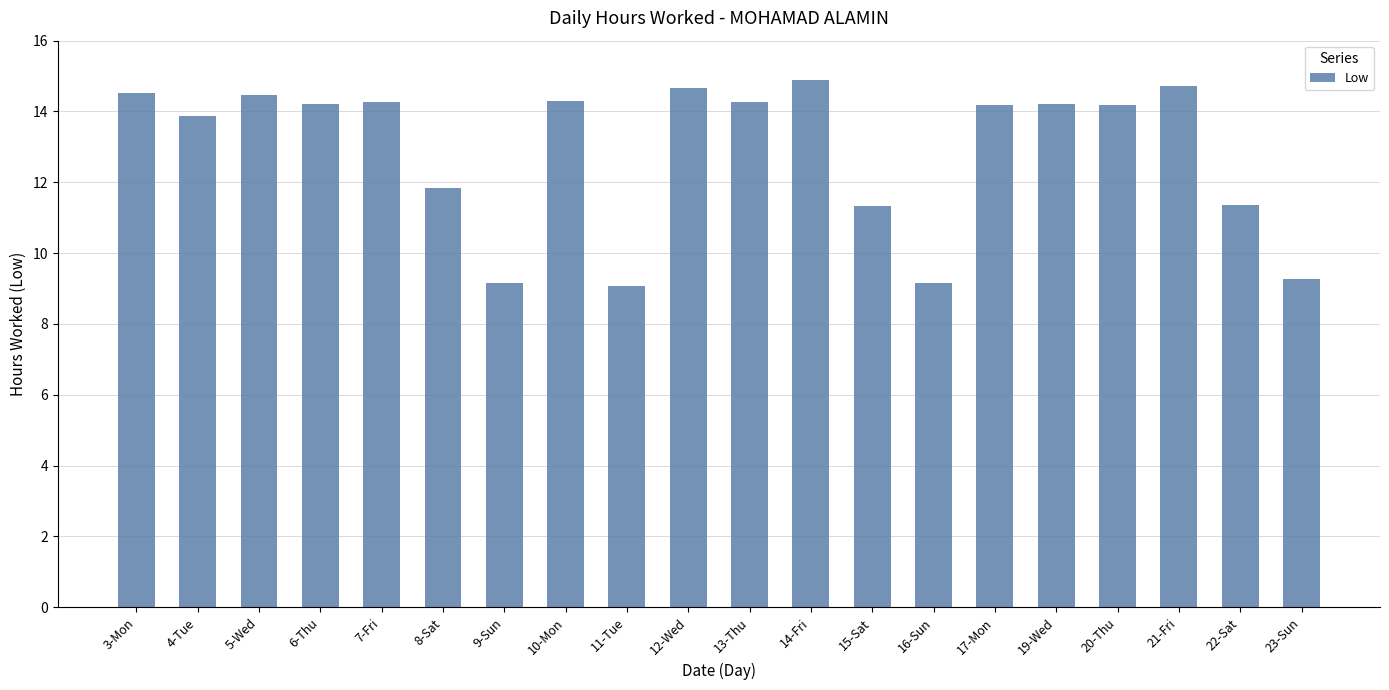

What is the smallest value displayed?

9.1